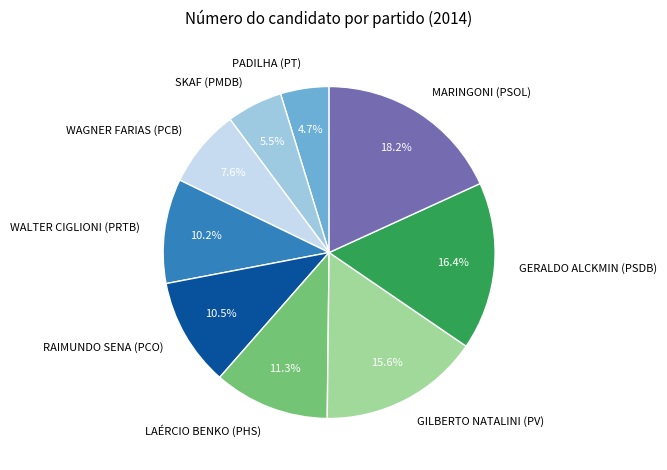

Approximately how many times larger is the value at LAÉRCIO BENKO (PHS) compared to RAIMUNDO SENA (PCO)?

1.1